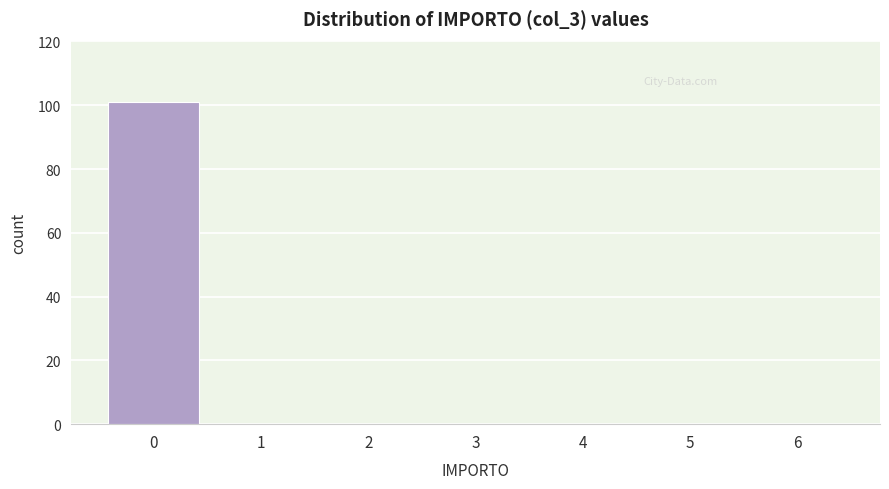

Reading left to right, list all the values displayed in this chart.

0=101	1=0	2=0	3=0	4=0	5=0	6=0